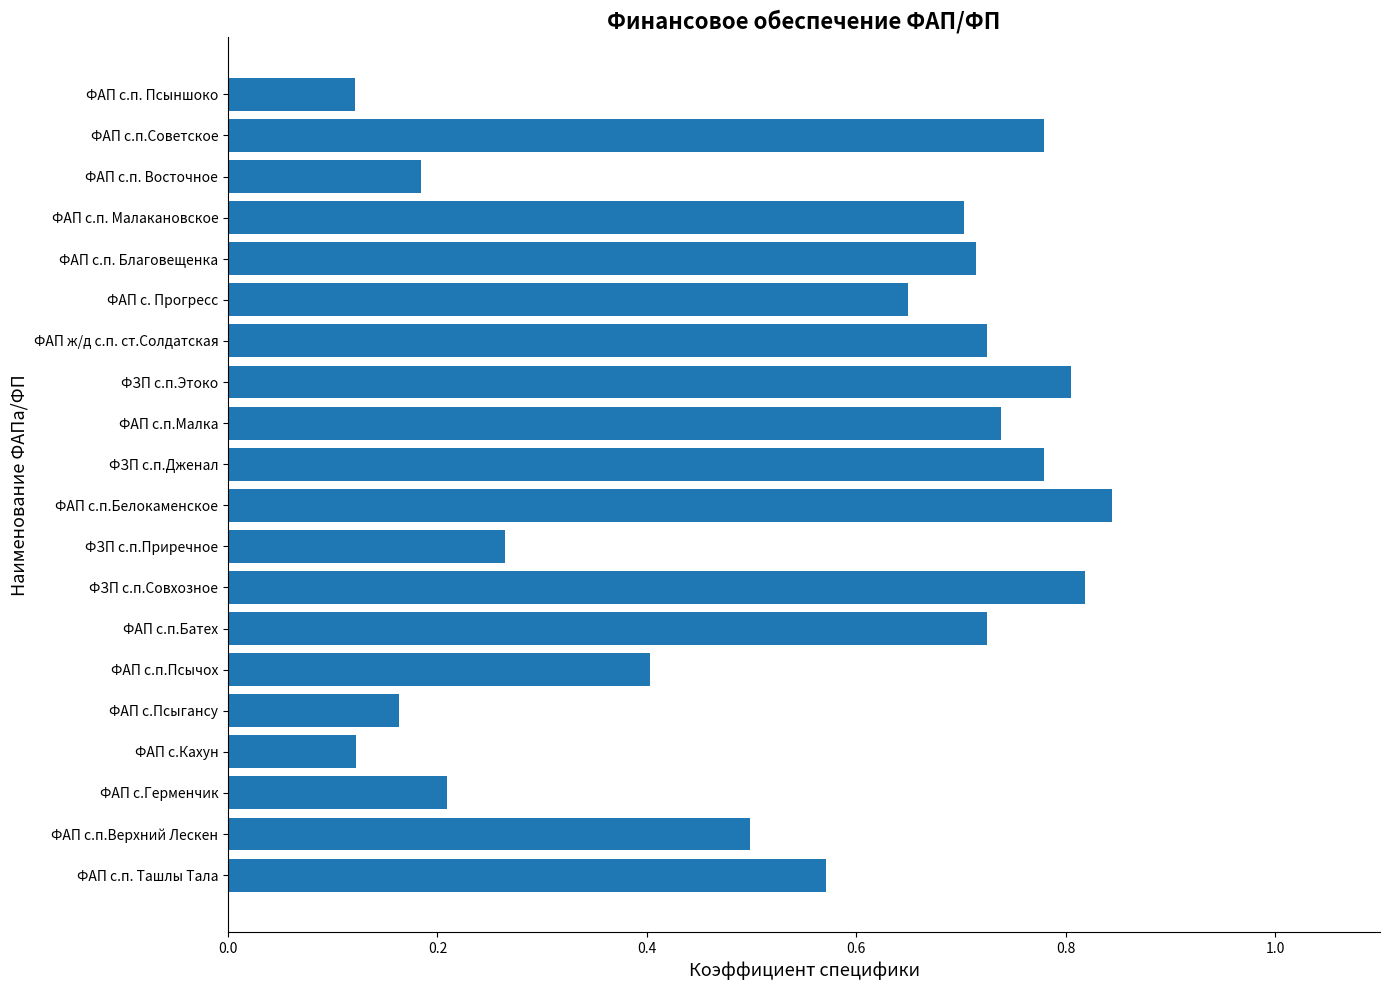

What is the sum of the values at ФАП с.п.Советское and ФАП с.п.Батех?

1.5